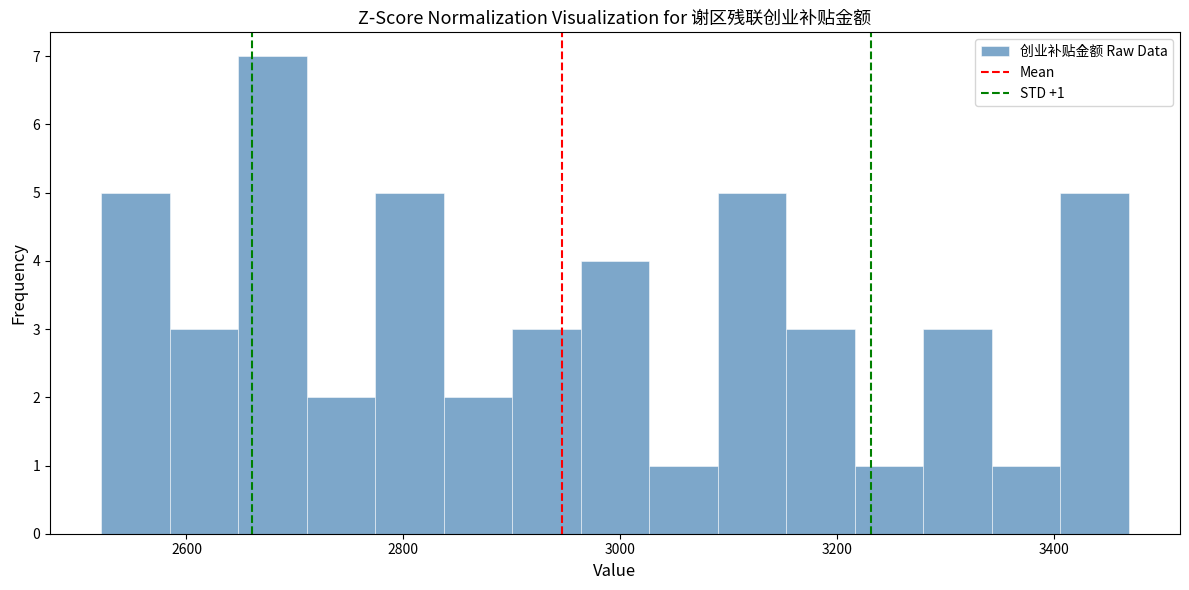

Read against the x-axis, roughly where is the centre of the tallest bar?

2680